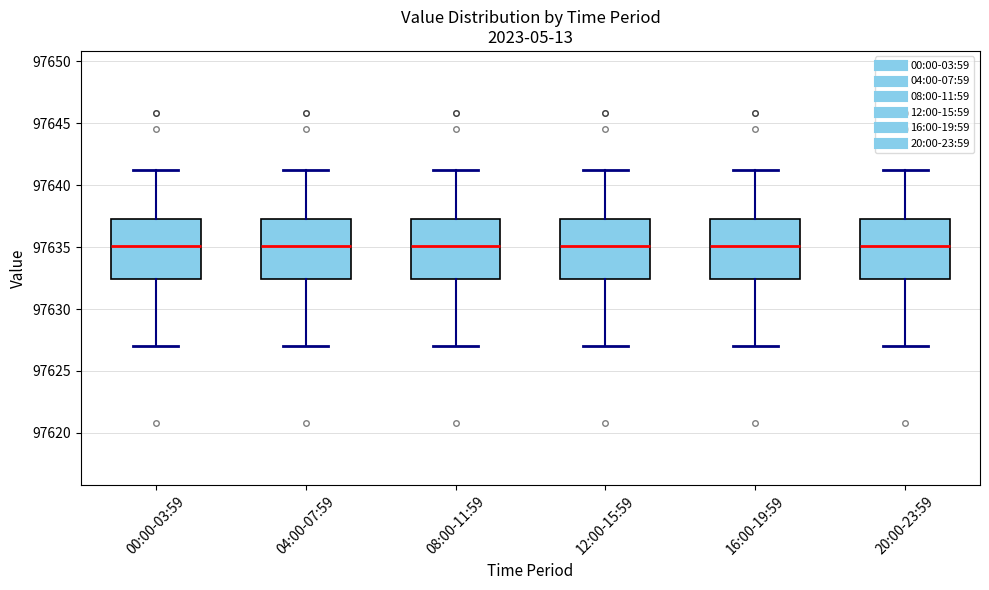

Reading left to right, transcribe this box plot: for each box, give where its median line is, the range the box spans, and where its two whiskers end, as read against the y-axis. The values are not printed on the chart, so give them approximately, as read against the axis.

00:00-03:59: median 97635.0, box 97632.5 to 97637.0, whiskers 97627.0 to 97641.0
04:00-07:59: median 97635.0, box 97632.5 to 97637.0, whiskers 97627.0 to 97641.0
08:00-11:59: median 97635.0, box 97632.5 to 97637.0, whiskers 97627.0 to 97641.0
12:00-15:59: median 97635.0, box 97632.5 to 97637.0, whiskers 97627.0 to 97641.0
16:00-19:59: median 97635.0, box 97632.5 to 97637.0, whiskers 97627.0 to 97641.0
20:00-23:59: median 97635.0, box 97632.5 to 97637.0, whiskers 97627.0 to 97641.0